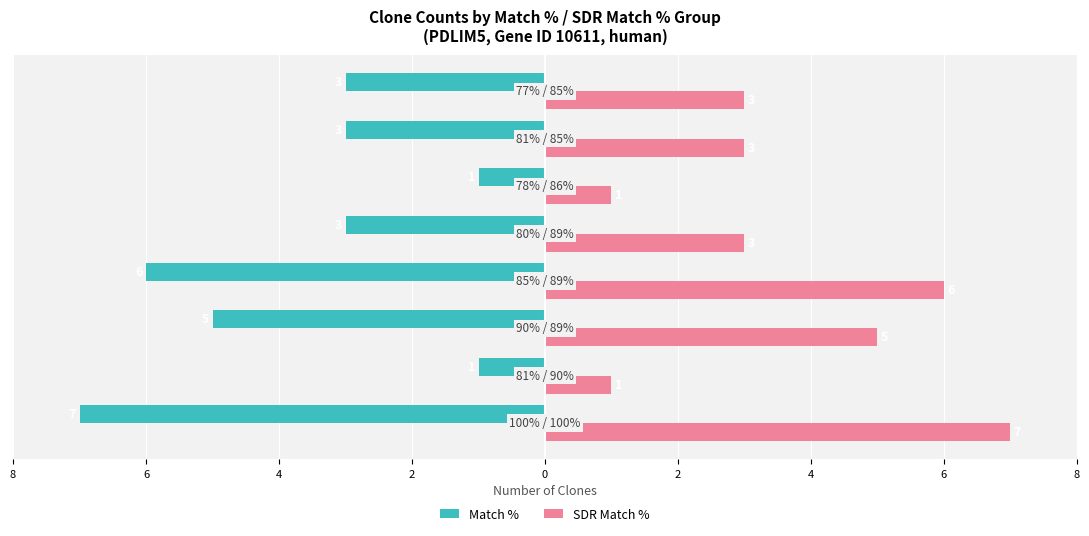

What are all the series names shown in the legend?

Match %, SDR Match %